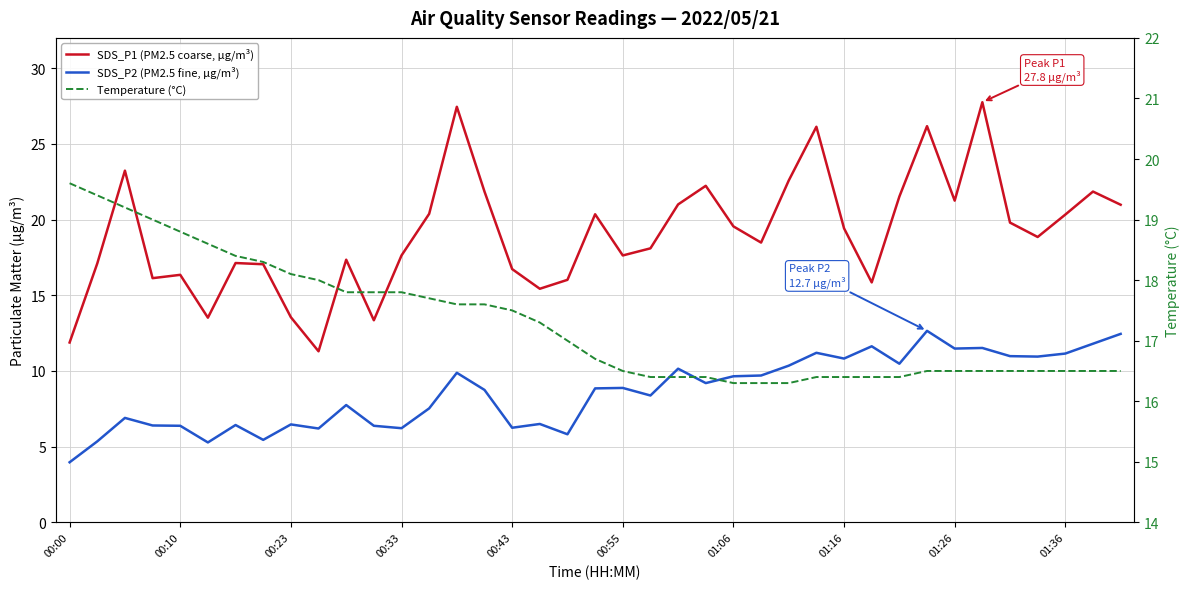

What is the difference between the SDS_P2 (PM2.5 fine, µg/m³) values at 14 and 10?

2.1